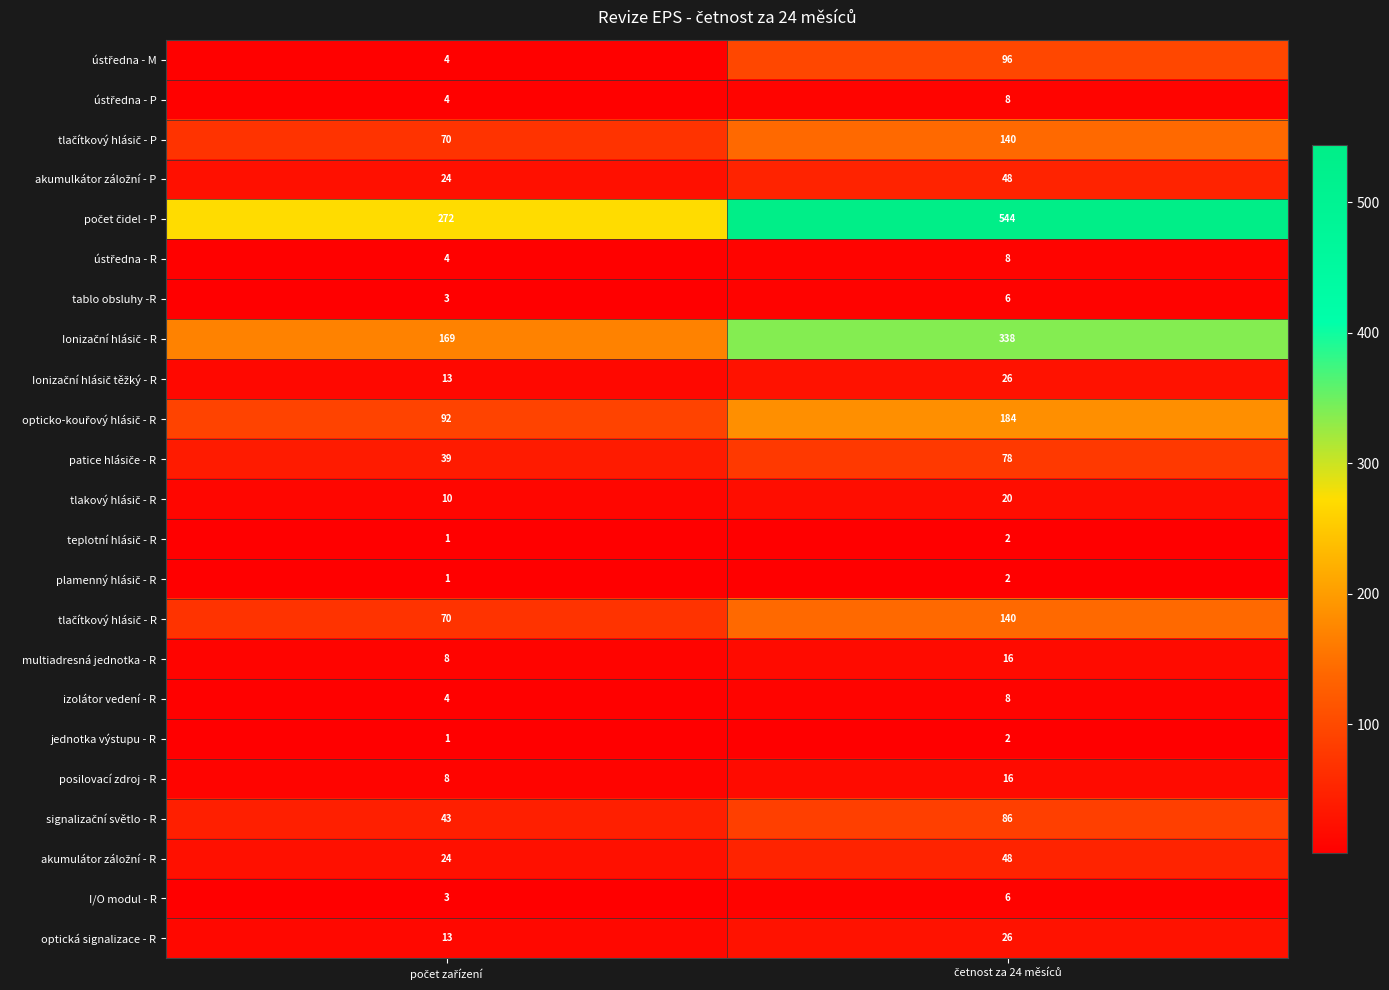

What is the sum of all optická signalizace - R values?

39